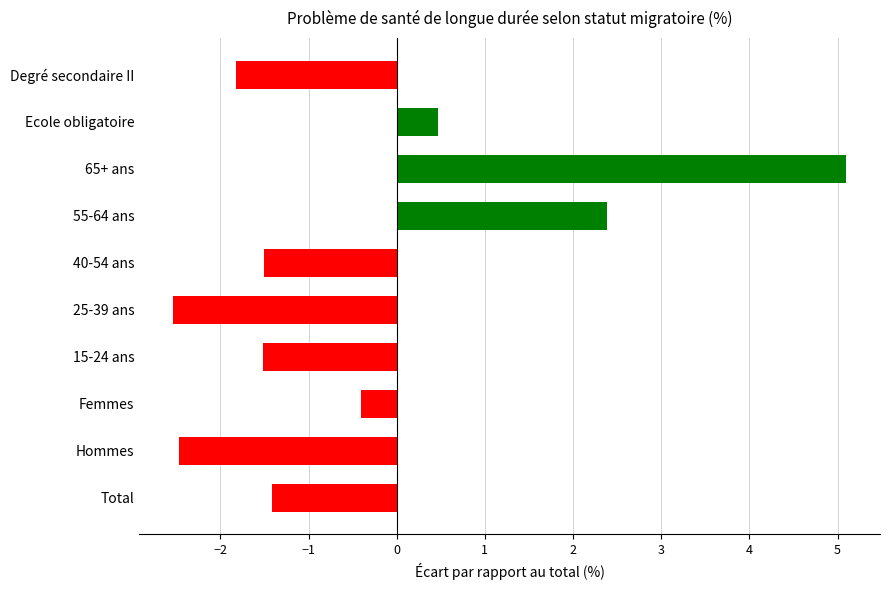

At which label is the value closest to 1?

Ecole obligatoire